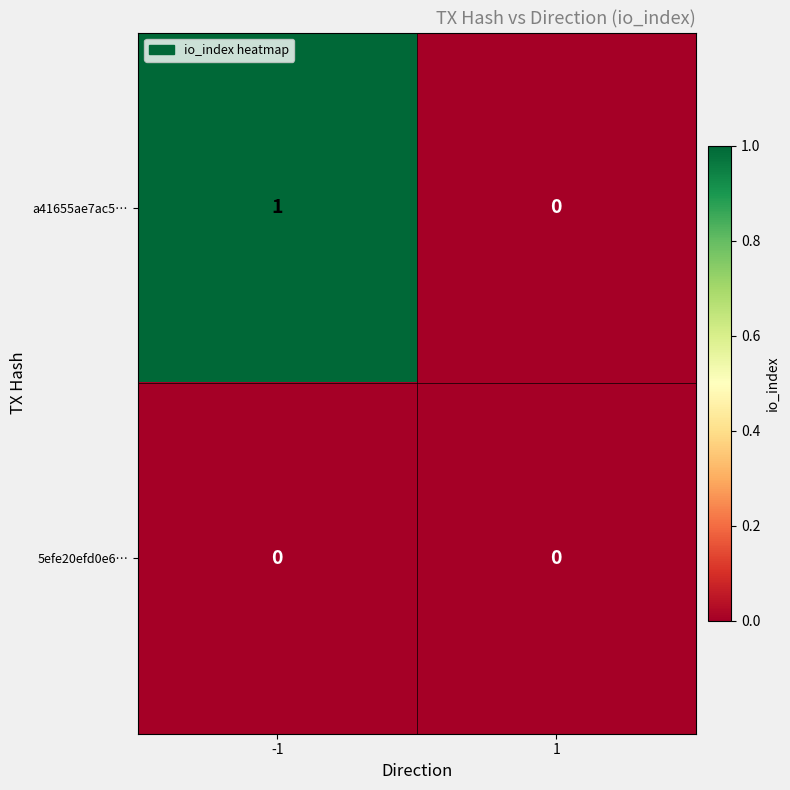

Which series changed the most between -1 and 1?

a41655ae7ac5…